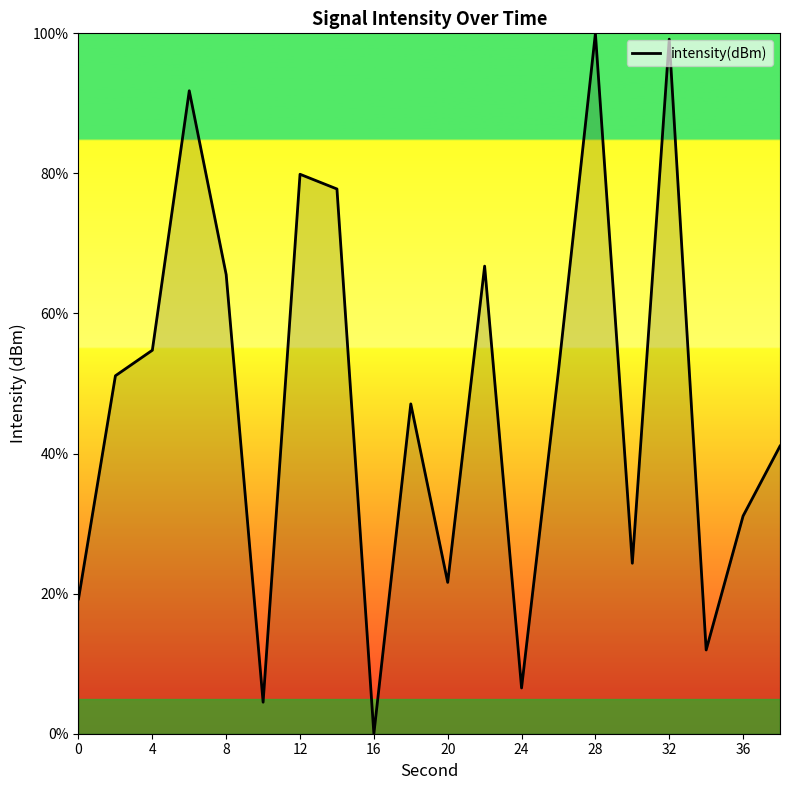

What is the greatest value displayed?

100.0